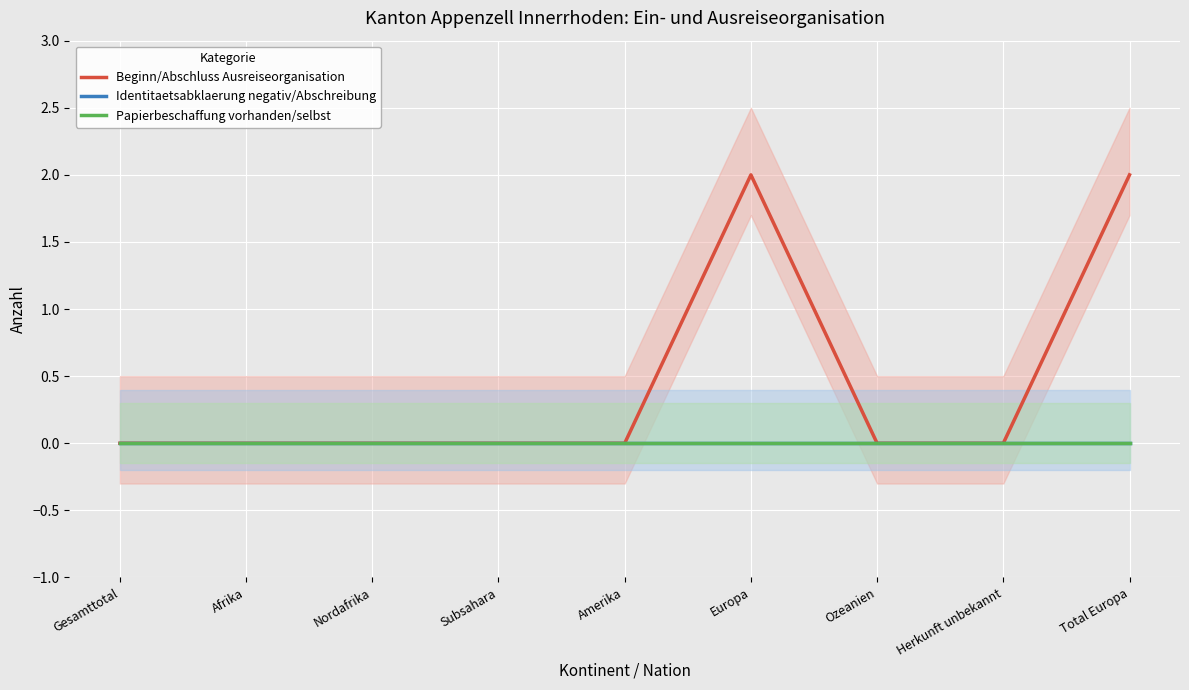

What position from the left is Herkunft unbekannt?

8